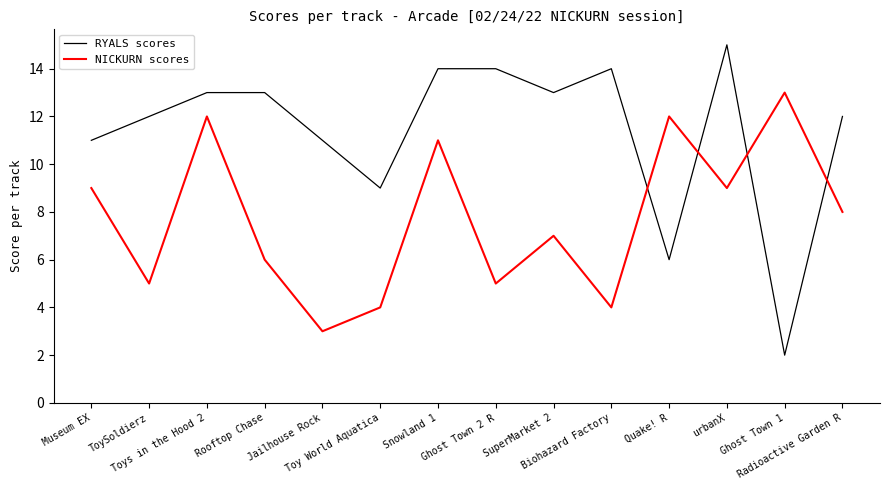

Which series ends up on top after the final intersection of NICKURN scores and RYALS scores?

RYALS scores